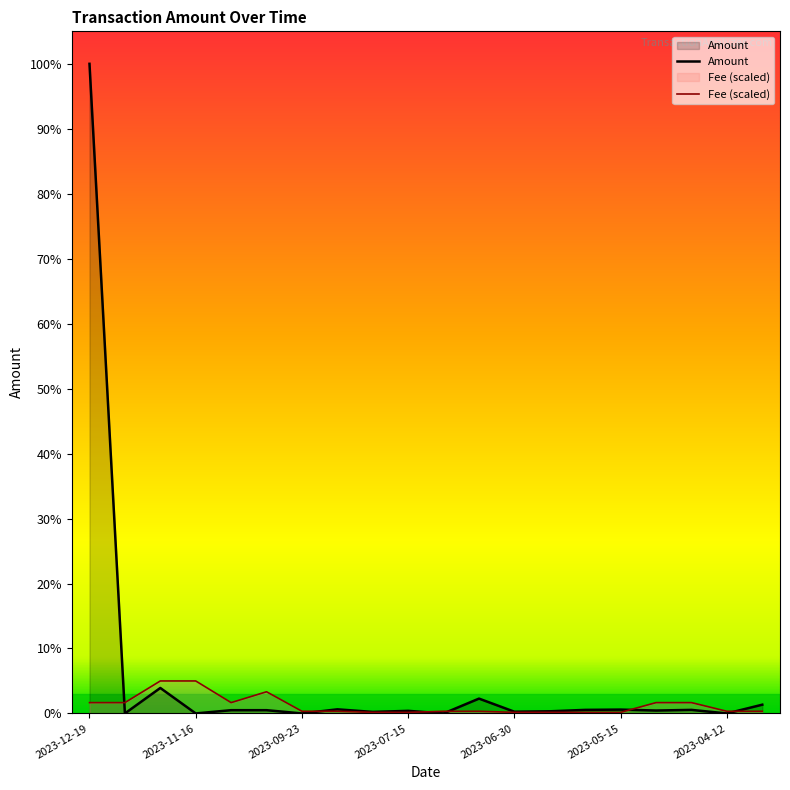

True or false: Fee (scaled) has more than 2 points higher than both neighbors.

False